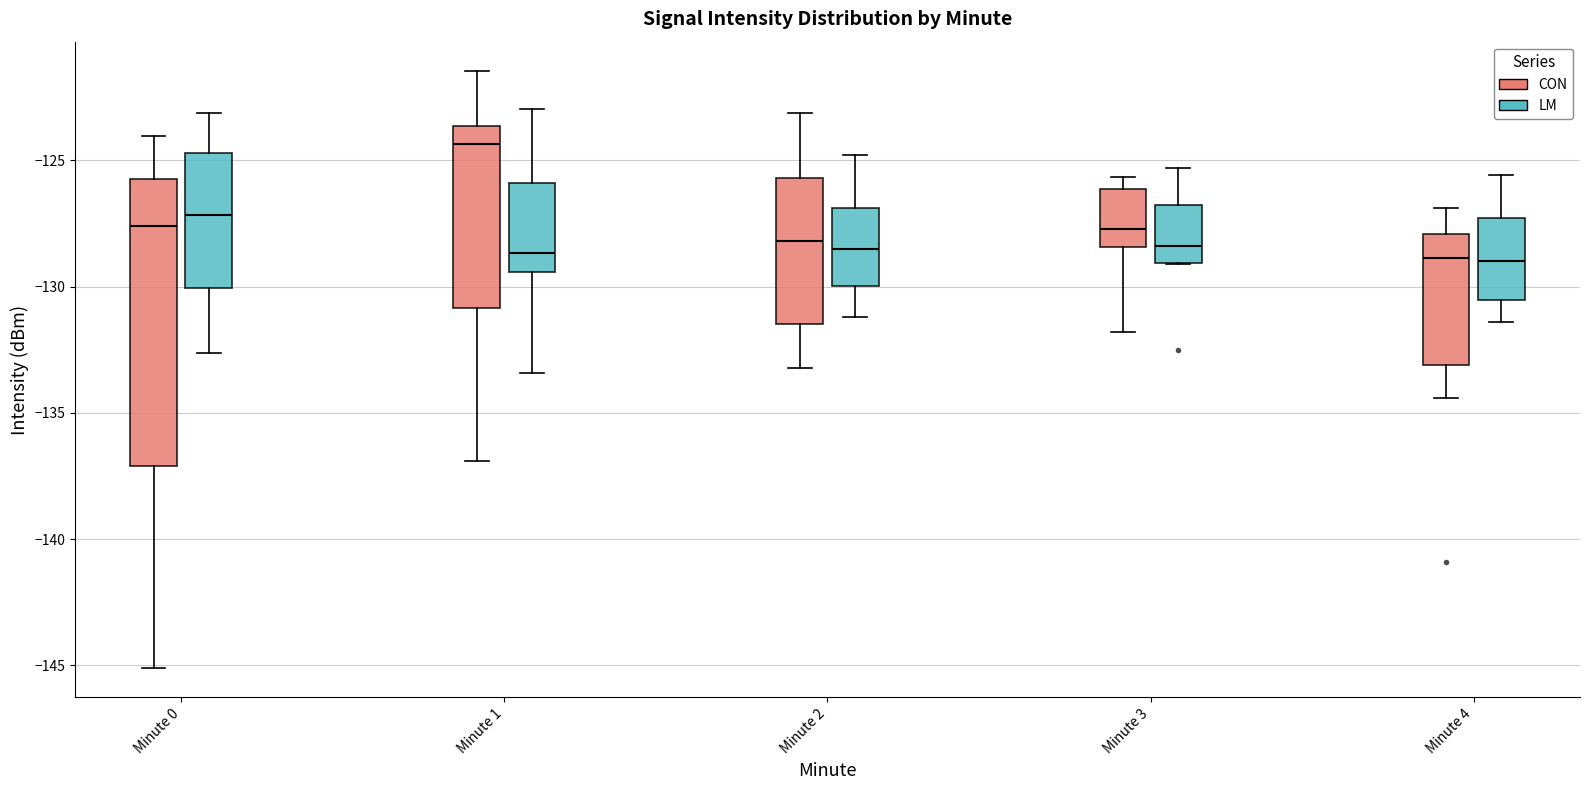

Comparing the boxes themselves (not the whiskers), which one is the tallest?

Minute 0 (CON)